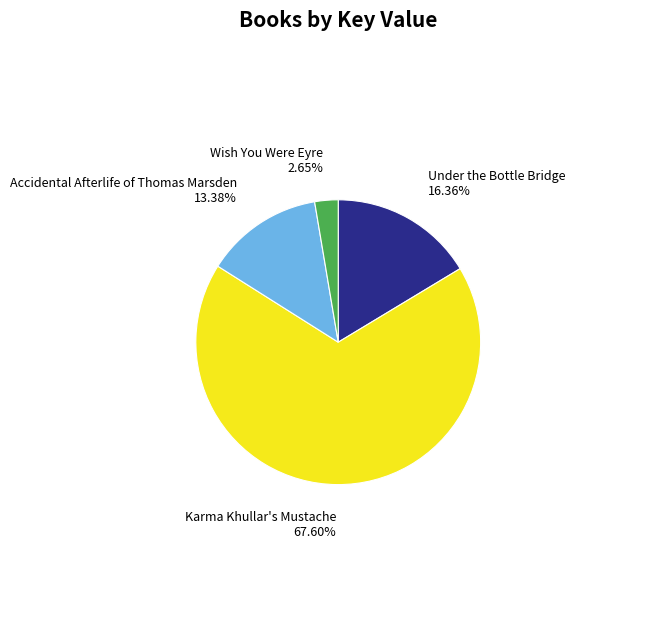

The Karma Khullar's Mustache slice represents 68% of the pie. True or false?

True